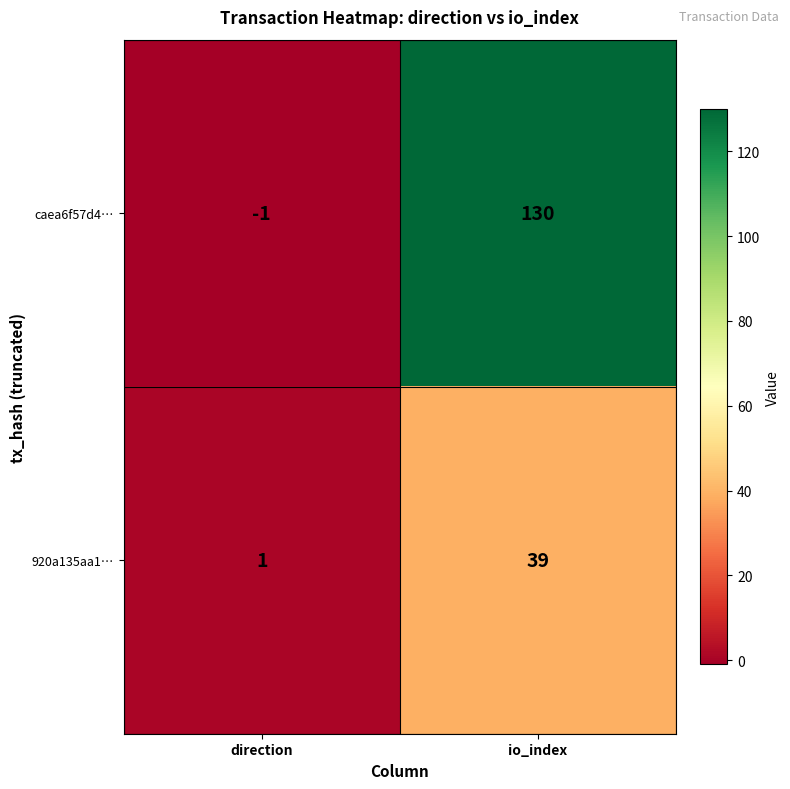

Reading left to right, transcribe all the data shown in this chart.

caea6f57d4…: direction=-1	io_index=130
920a135aa1…: direction=1	io_index=39